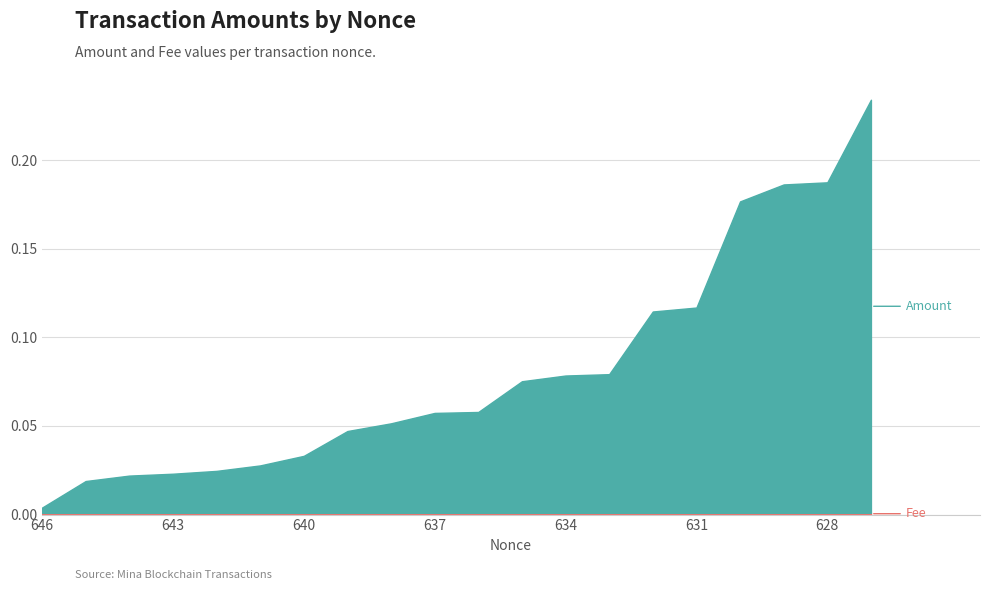

The Amount series shows 0.1 at 629. True or false?

False